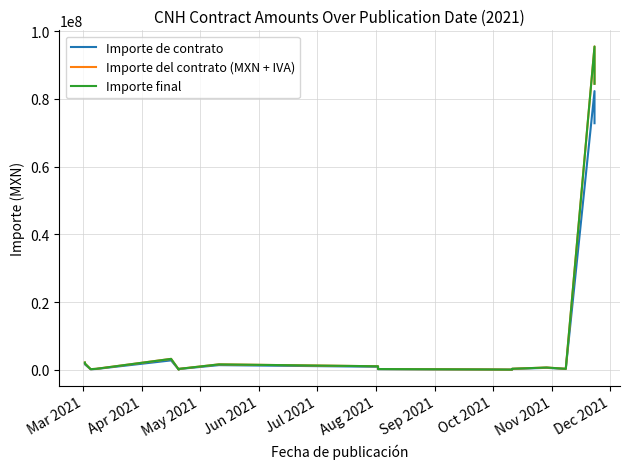

Is the value of Importe del contrato (MXN + IVA) at 15 greater than the value of Importe final at 14?

Yes